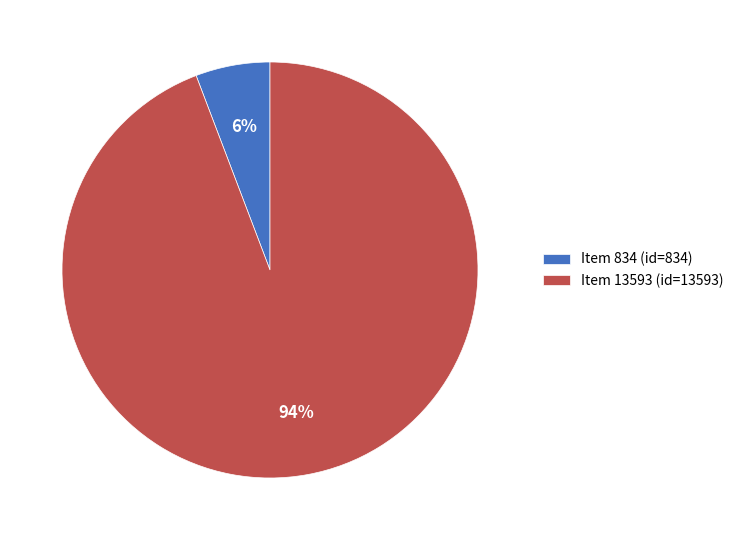

Which has a higher value, Item 834 (id=834) or Item 13593 (id=13593)?

Item 13593 (id=13593)